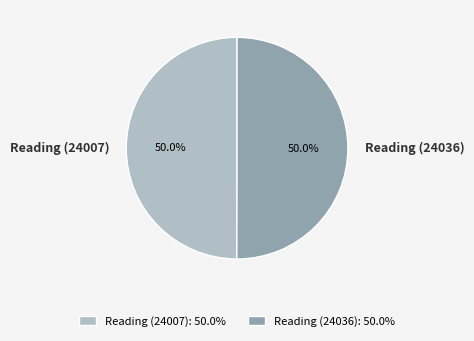

To the nearest percent, what percentage of the pie is Reading (24036)?

50%